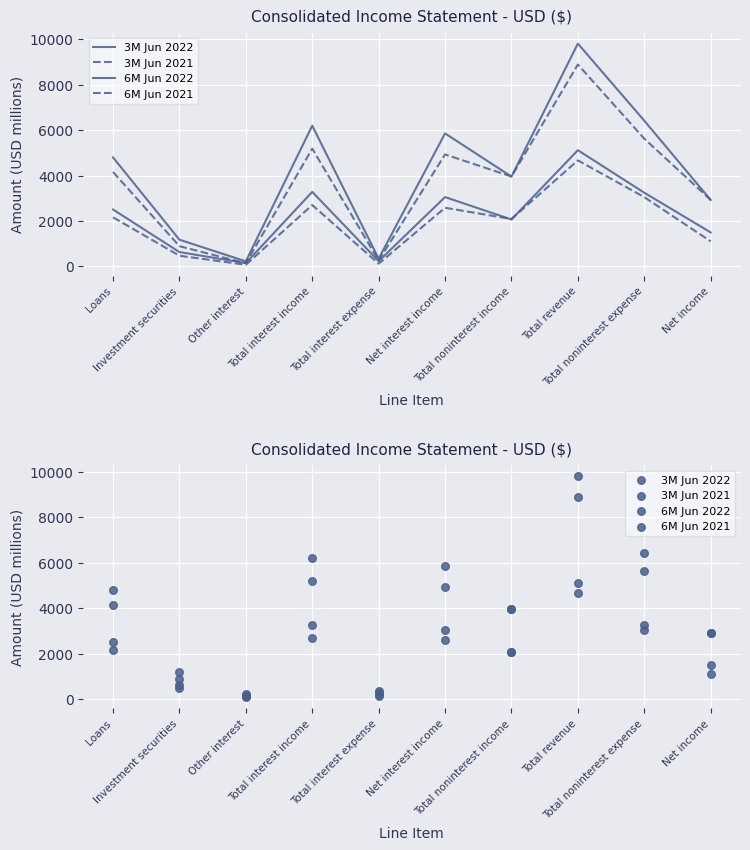

What is the total value across all series at Other interest?

579